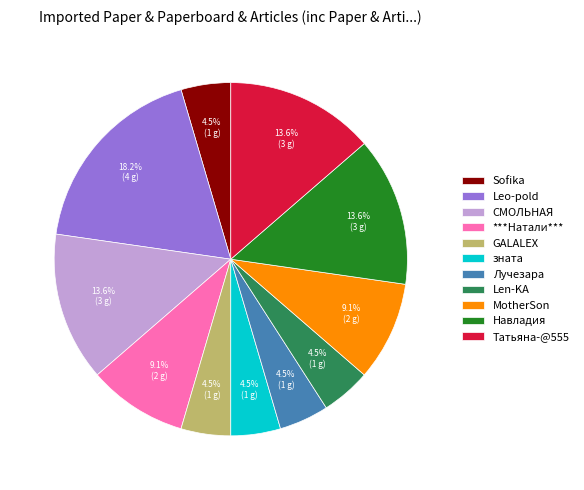

To the nearest percent, what is the difference between the largest and smallest slice percentages?

14%